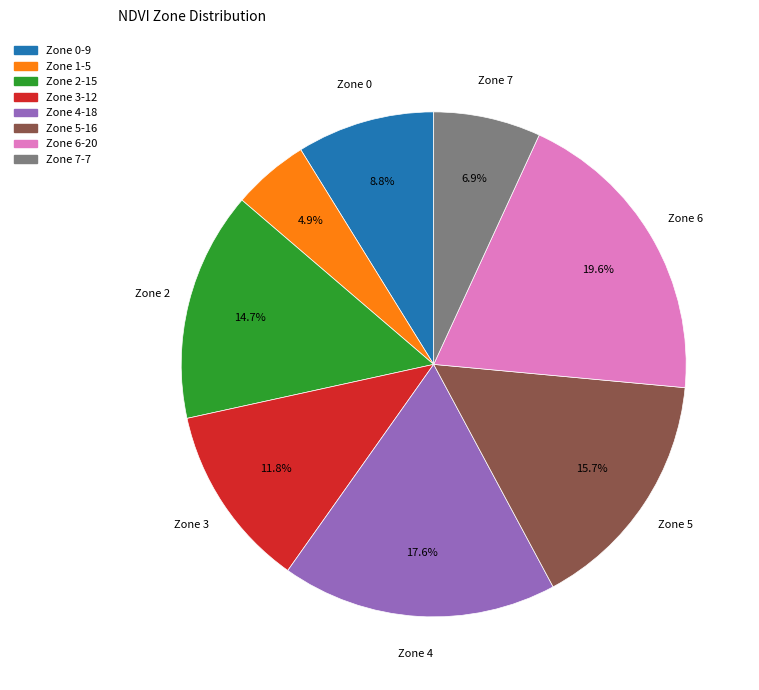

Combined, what portion of the pie is Zone 6 and Zone 0?

28.4%